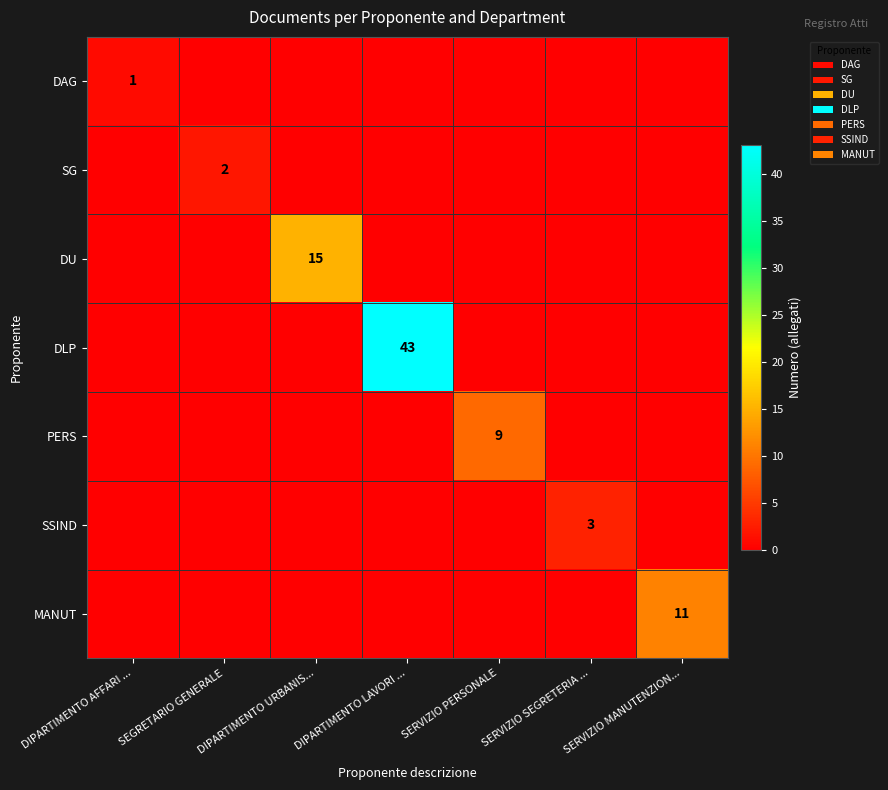

What is the average value of the MANUT series?

2